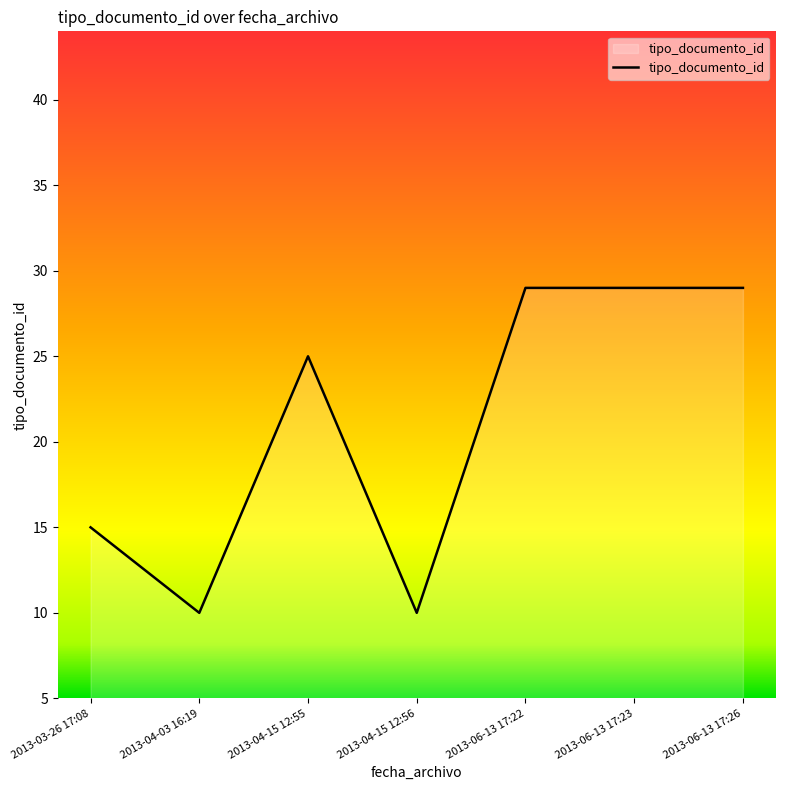

What is the difference between the maximum and minimum values?

19